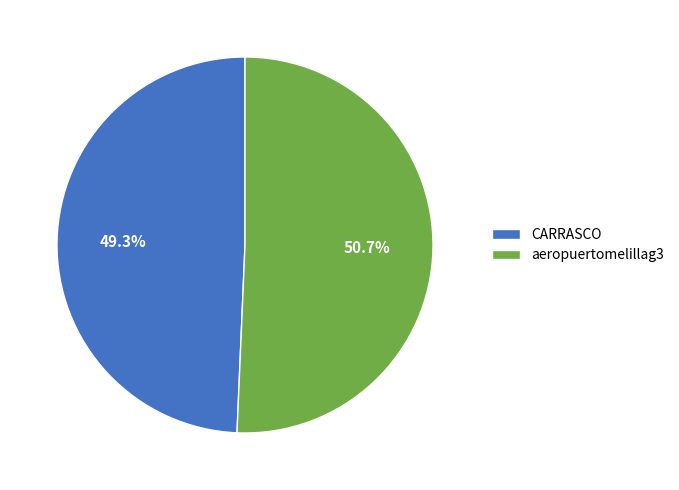

To the nearest percent, what is the difference between the aeropuertomelillag3 and CARRASCO slice percentages?

1%